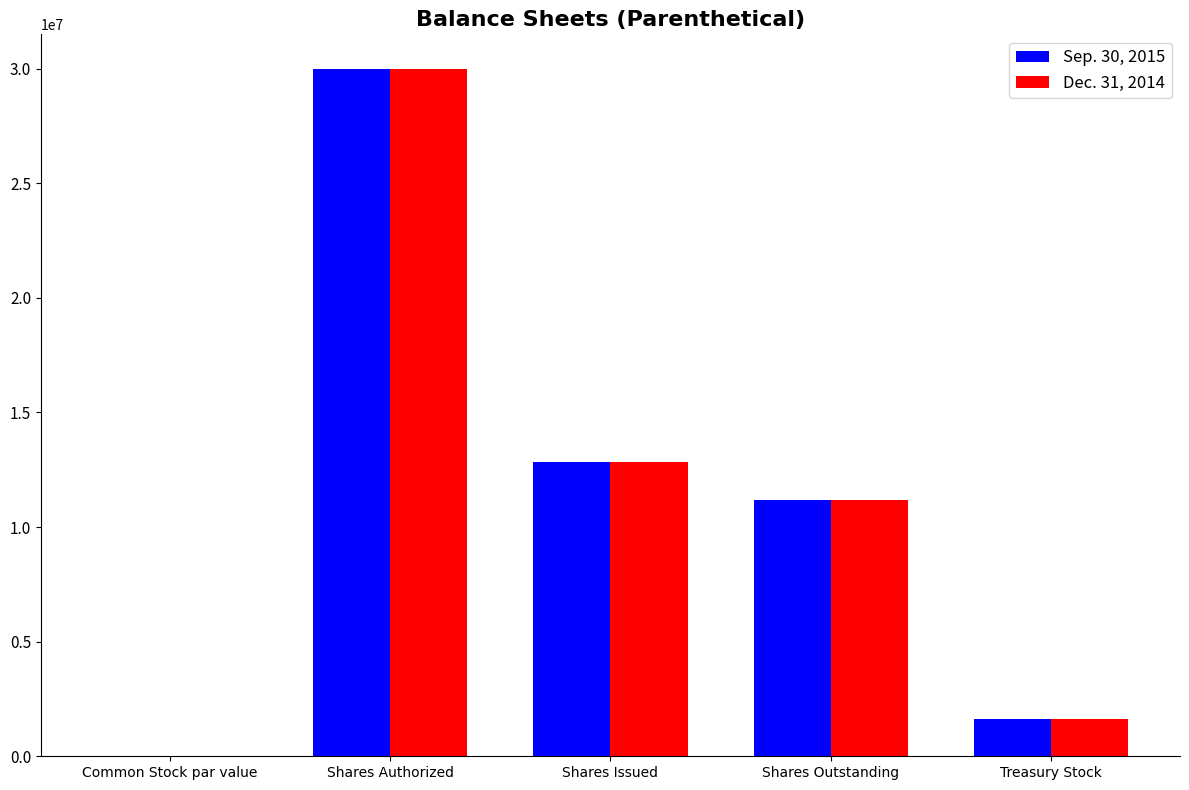

Read the Dec. 31, 2014 value at Shares Outstanding.

11201760.0